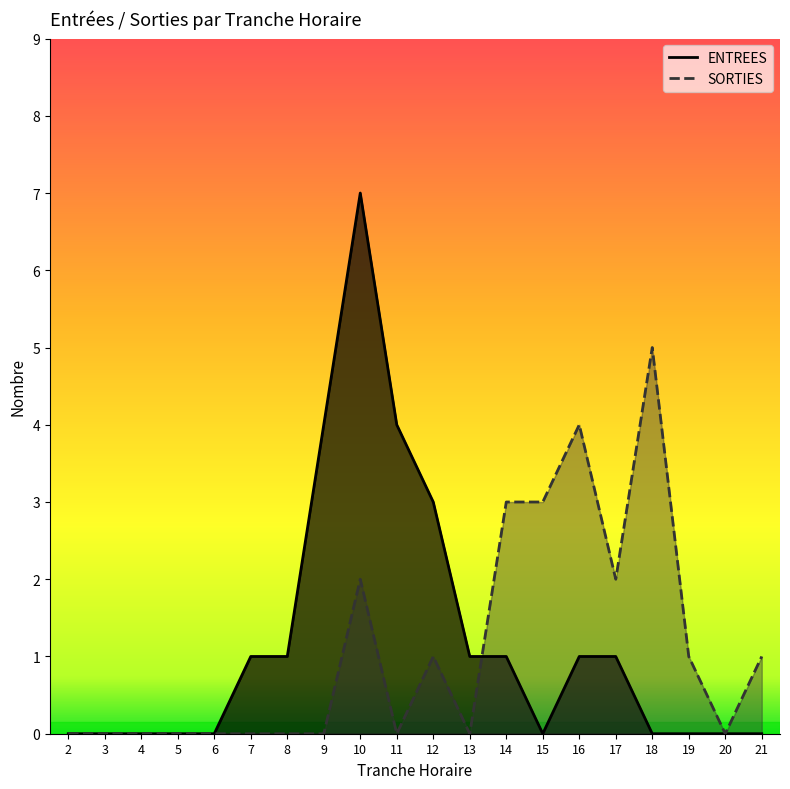

The value of SORTIES at 16 is 4. True or false?

True